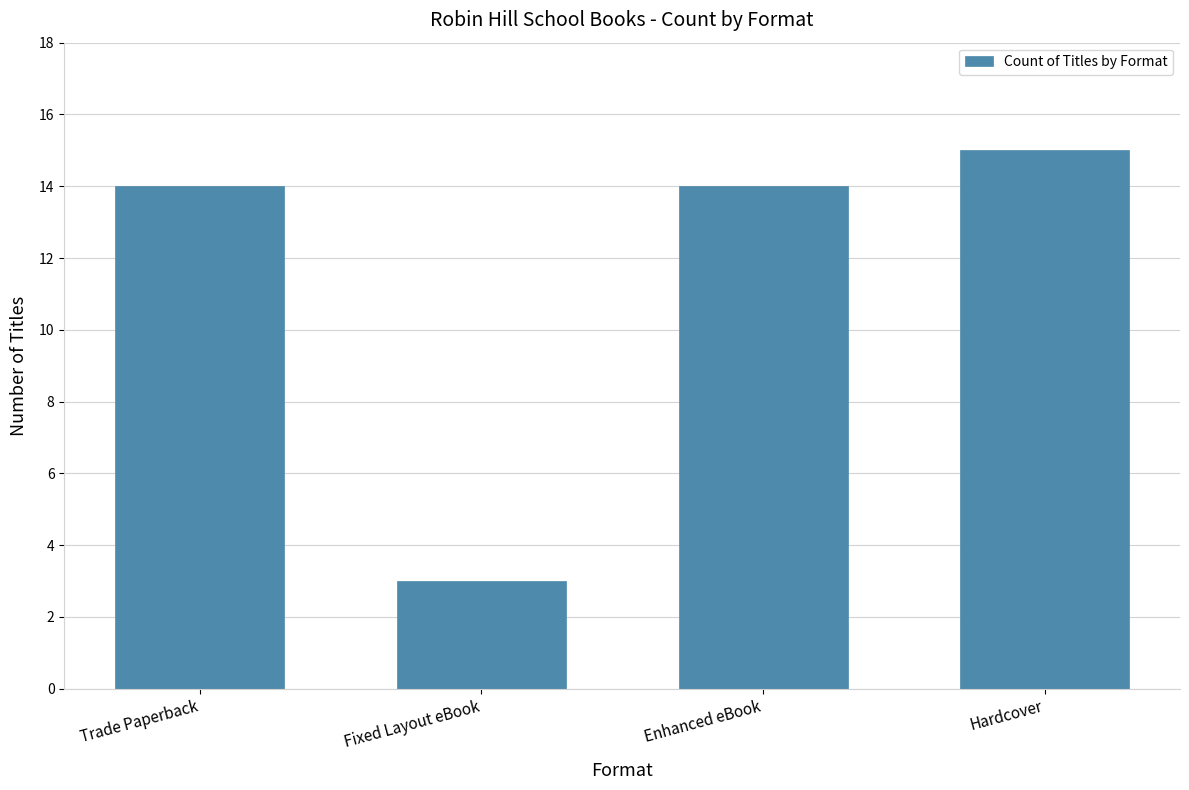

Does the chart contain any negative values?

No